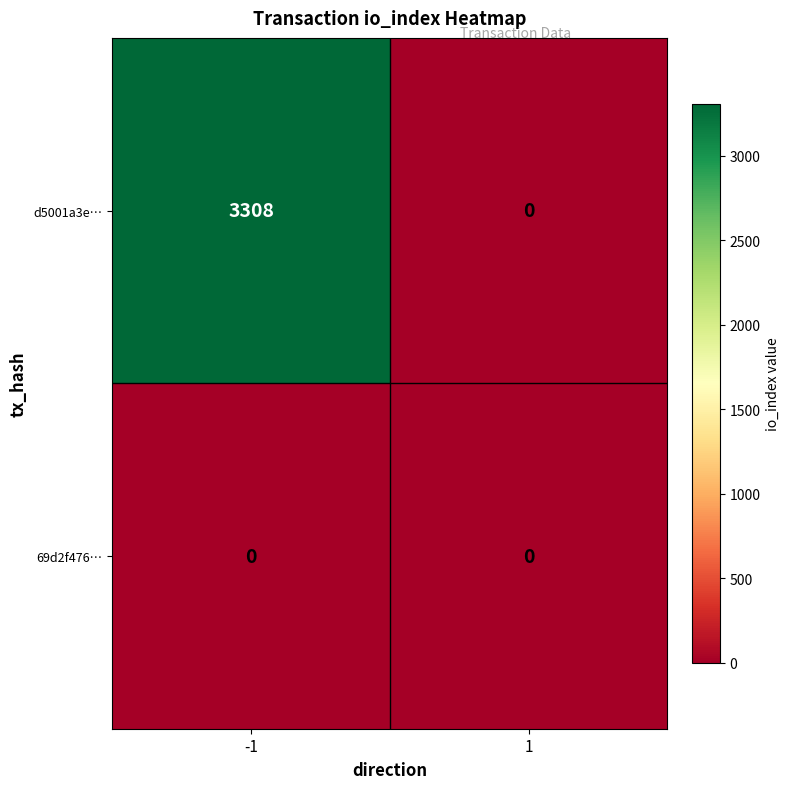

Rank the series by their average value, from lowest to highest.

69d2f476…, d5001a3e…